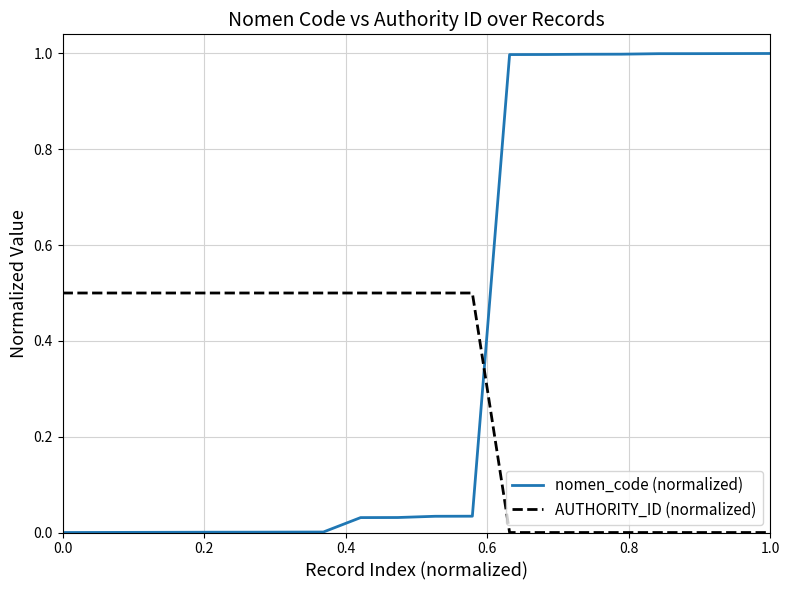

Rank the series by their maximum value, from lowest to highest.

AUTHORITY_ID (normalized), nomen_code (normalized)